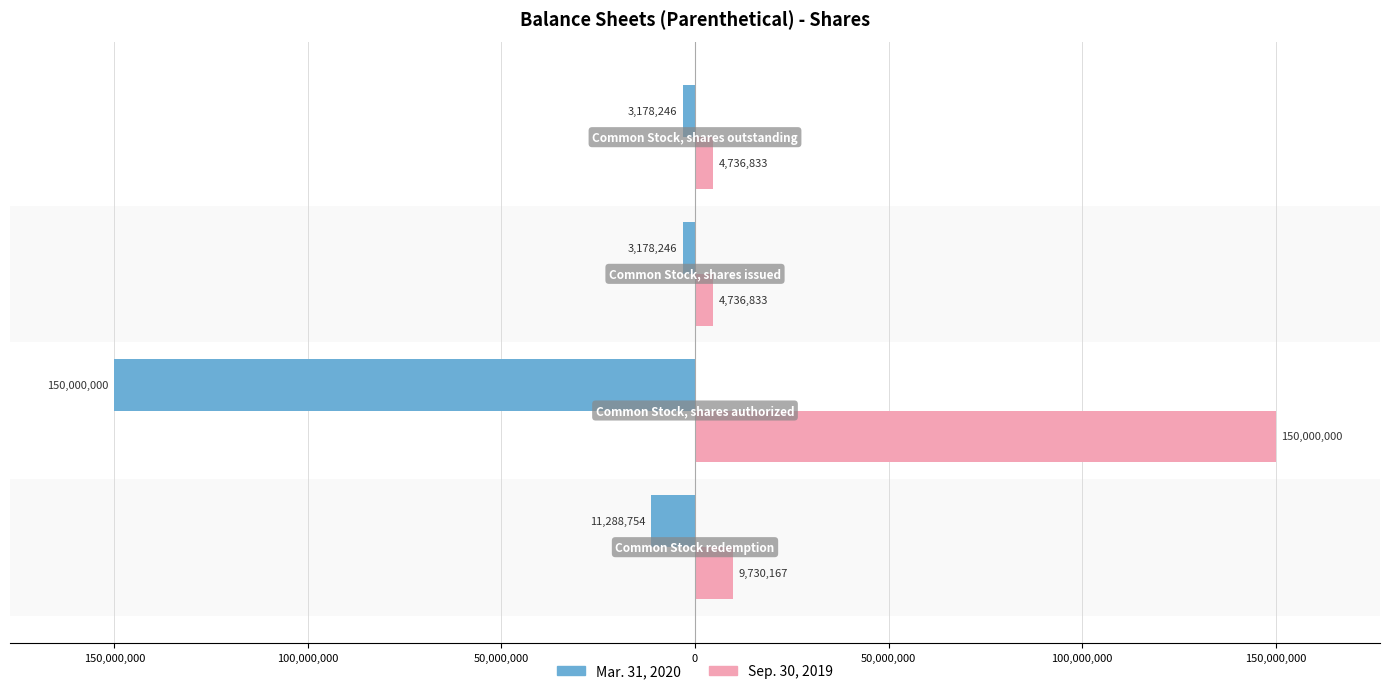

What are all the series names shown in the legend?

Mar. 31, 2020, Sep. 30, 2019